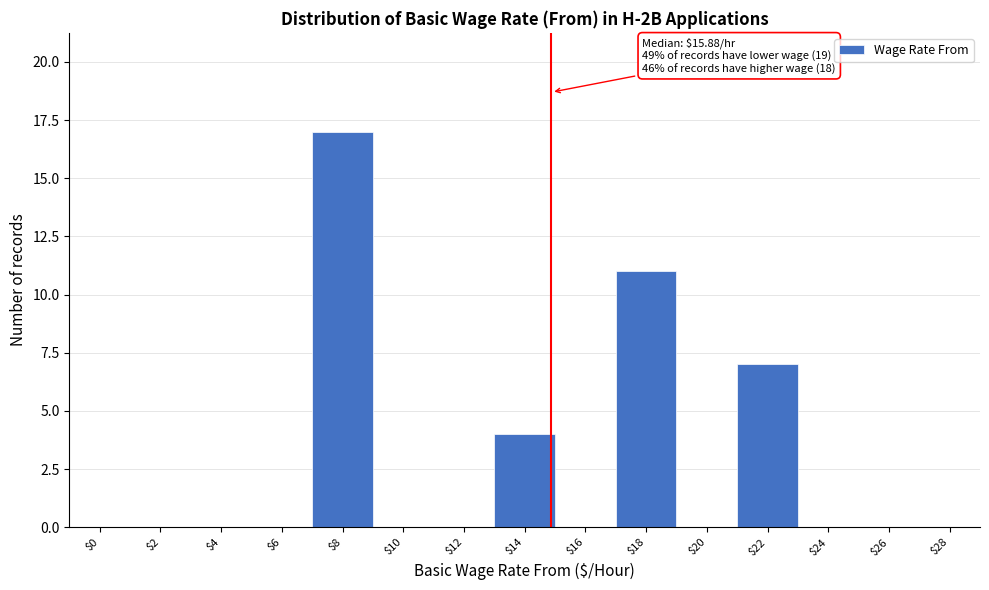

What is the sum of all values?

39